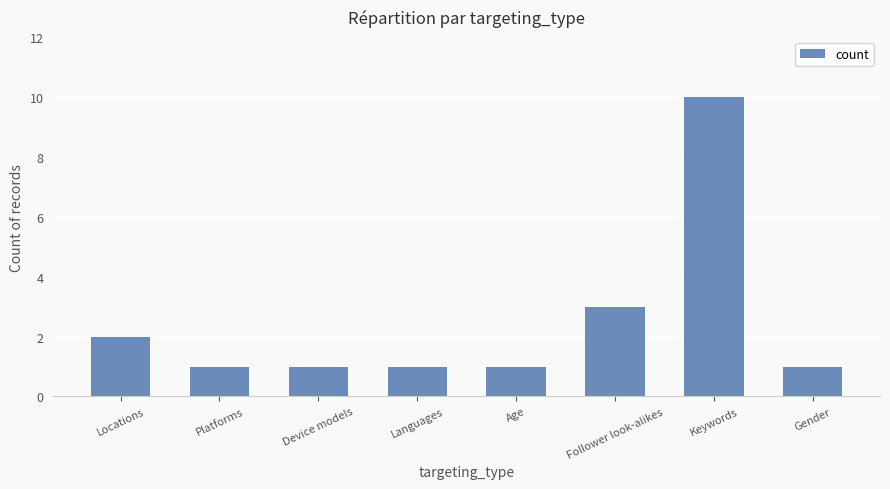

True or false: the data shows 2 at Gender.

False